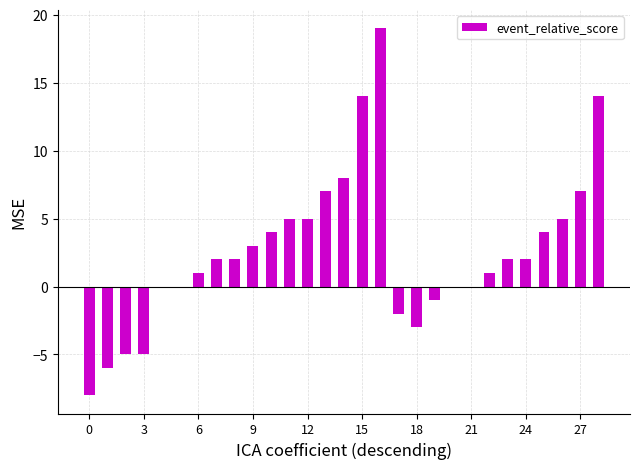

What is the sum of all values?

75